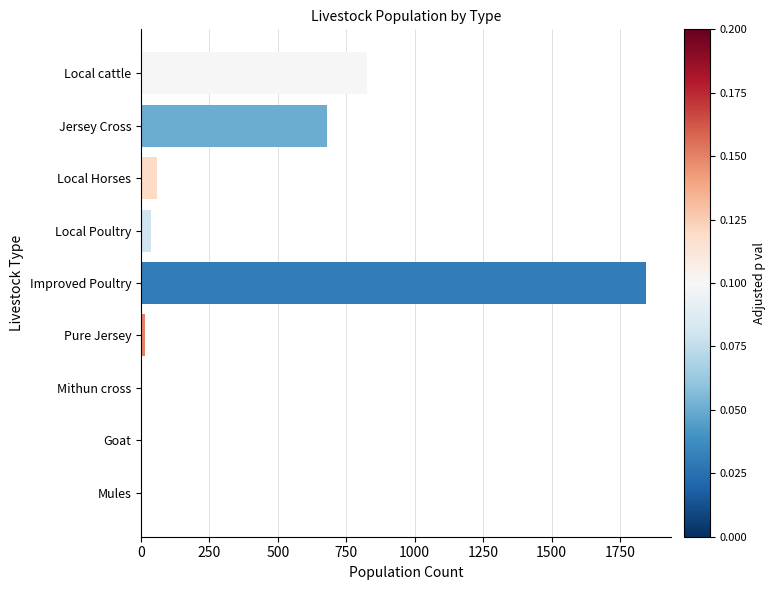

What is the sum of the values at Local Horses and Local cattle?

885